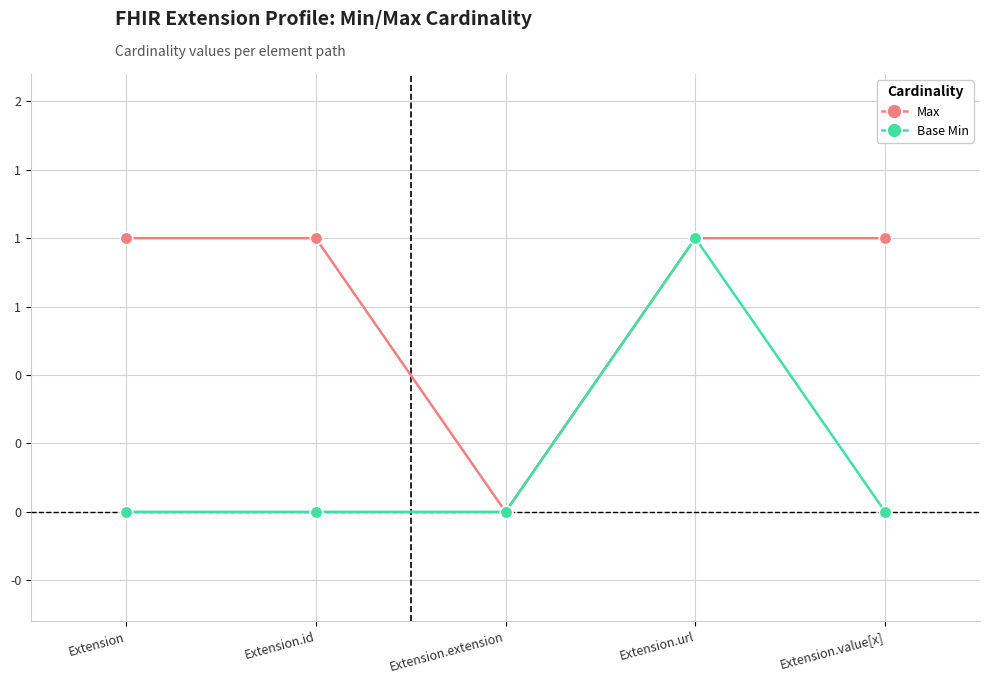

What are all the series names shown in the legend?

Max, Base Min